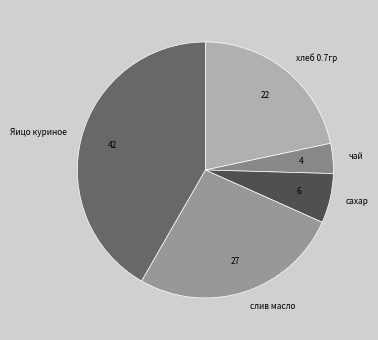

Does any single category account for the majority?

No